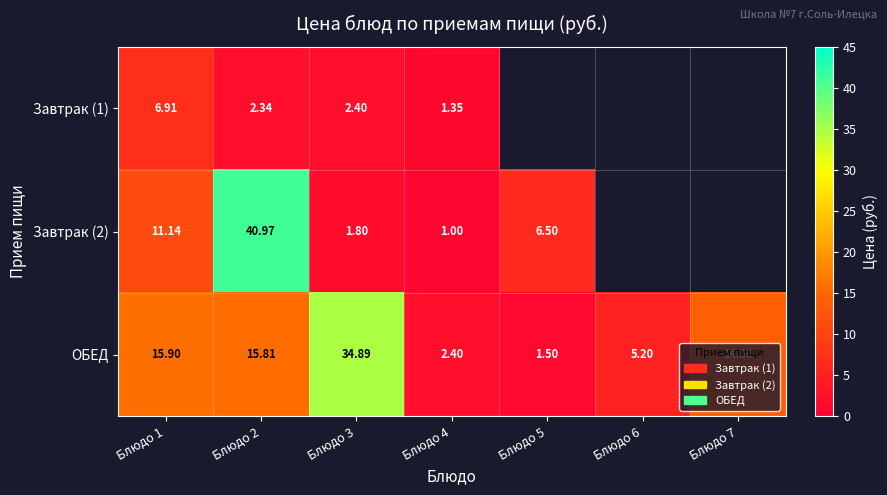

Between Блюдо 1 and Блюдо 4, which series saw the biggest shift?

ОБЕД